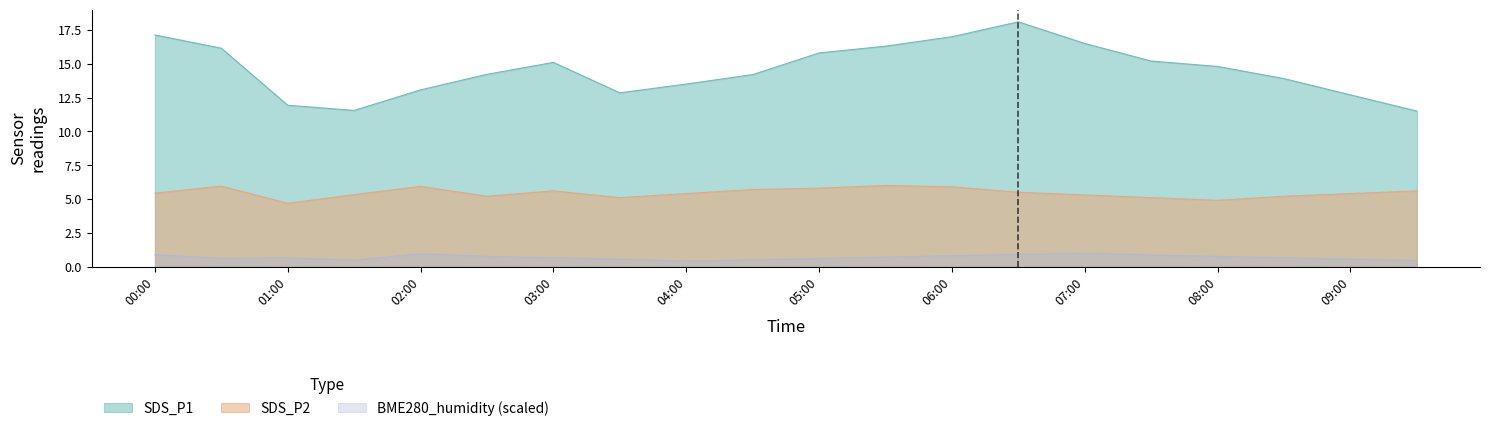

How many lines are shown in the chart?

3